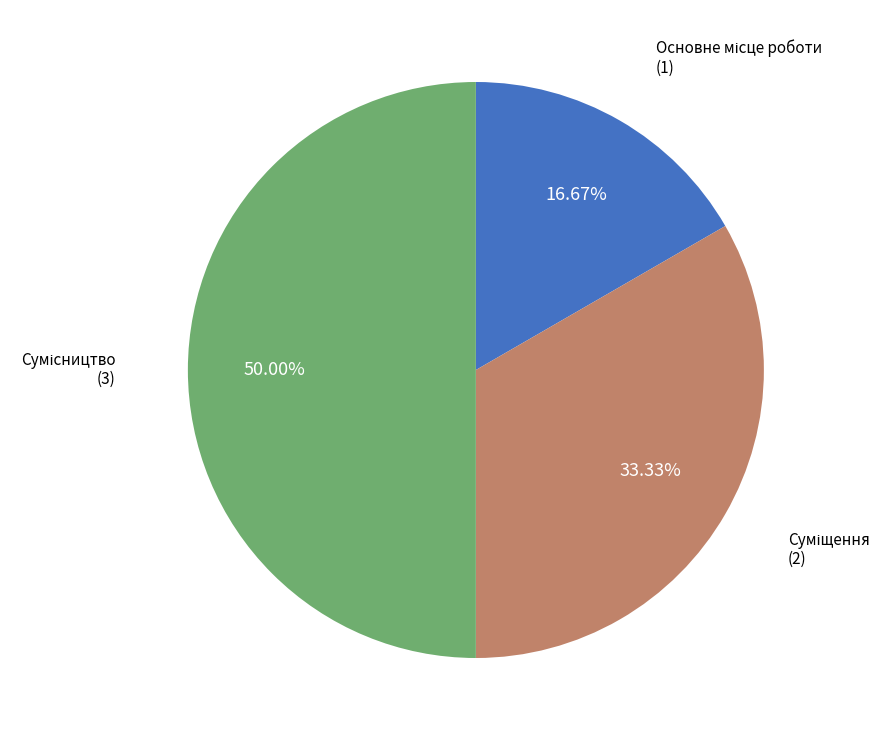

Count the number of slices in the pie.

3